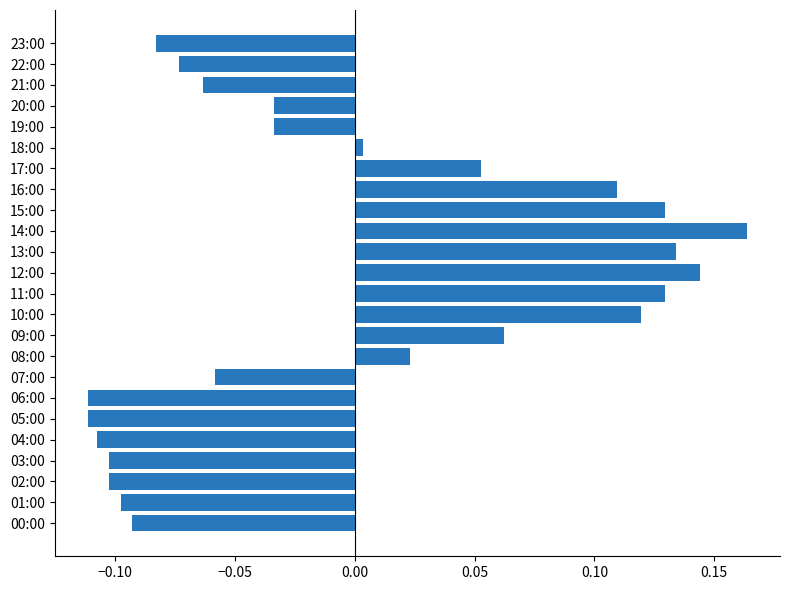

Where is the data nearest to the value 0?

18:00